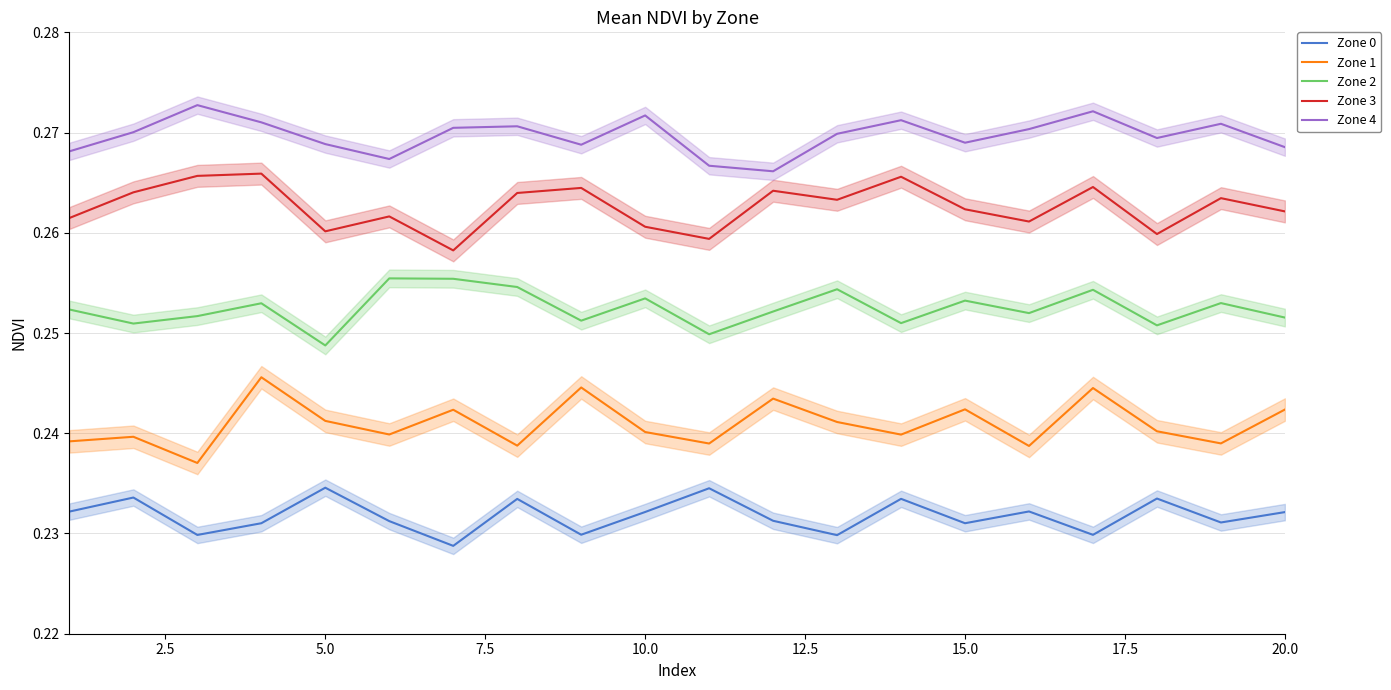

True or false: Zone 4 and Zone 0 cross at least once.

False